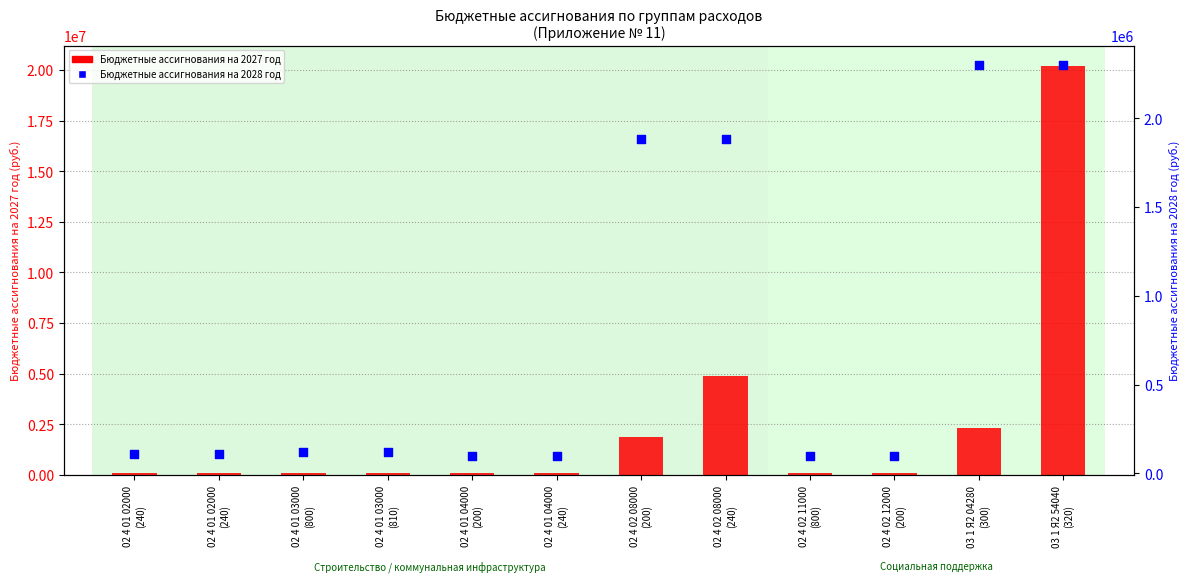

At how many categories does at least one series exceed 7844619?

1